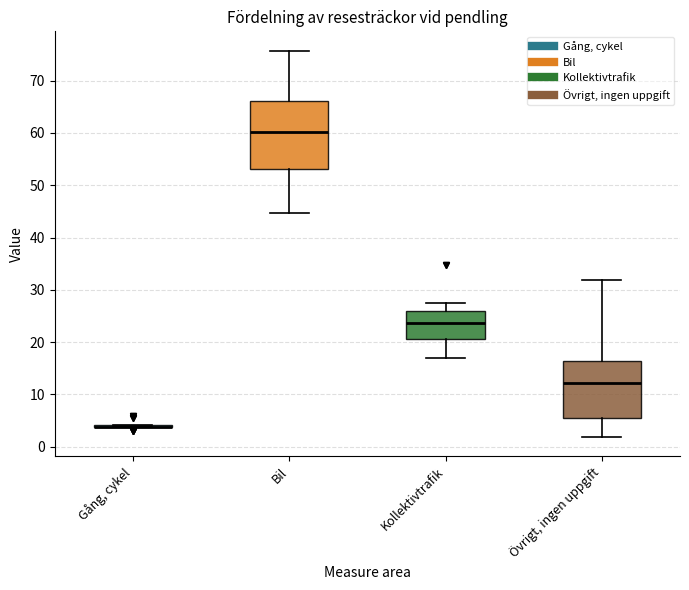

Where does the median line of the box for Kollektivtrafik sit on the y-axis? The values are not printed on the chart, so give them approximately, as read against the axis.

24